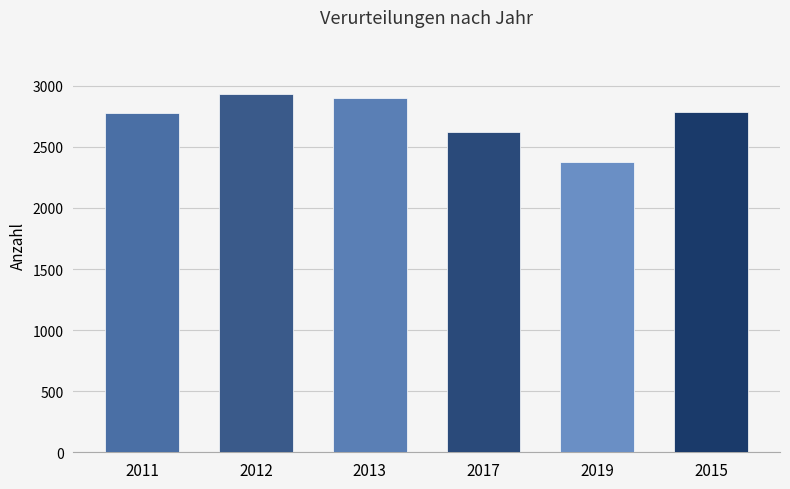

What is the change in value from 2011 to 2013?

+122